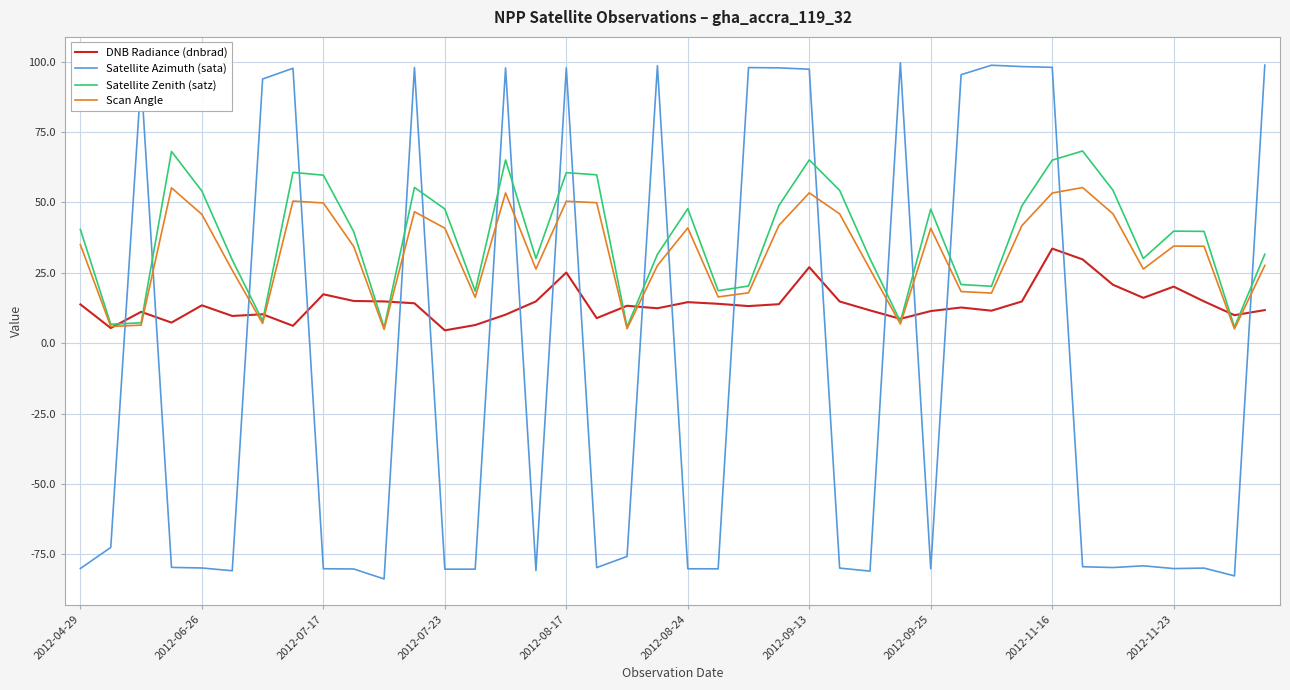

Which series has the widest spread of values?

Satellite Azimuth (sata)